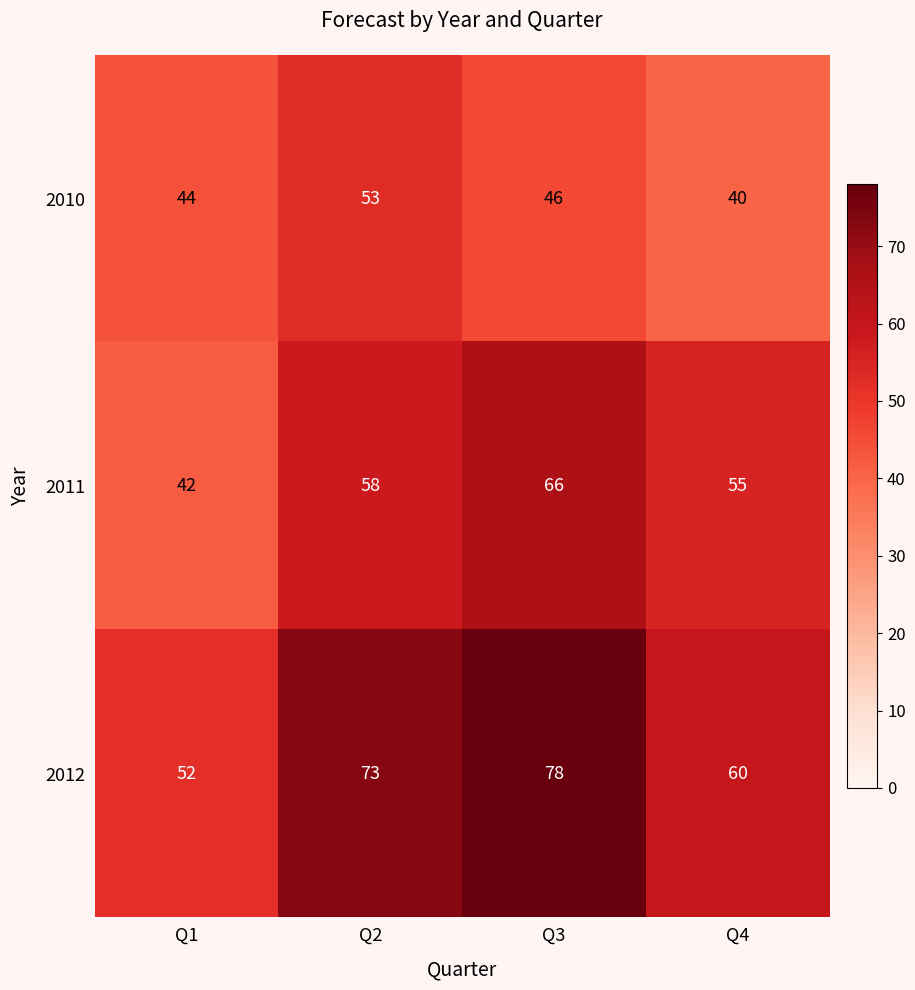

Rank the series at Q1 from highest to lowest value.

2012, 2010, 2011